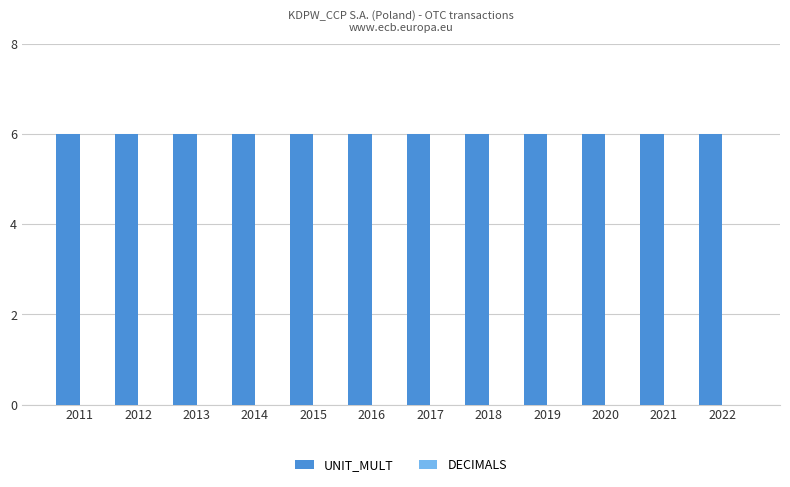

Is the value of DECIMALS at 2020 greater than the value of UNIT_MULT at 2021?

No